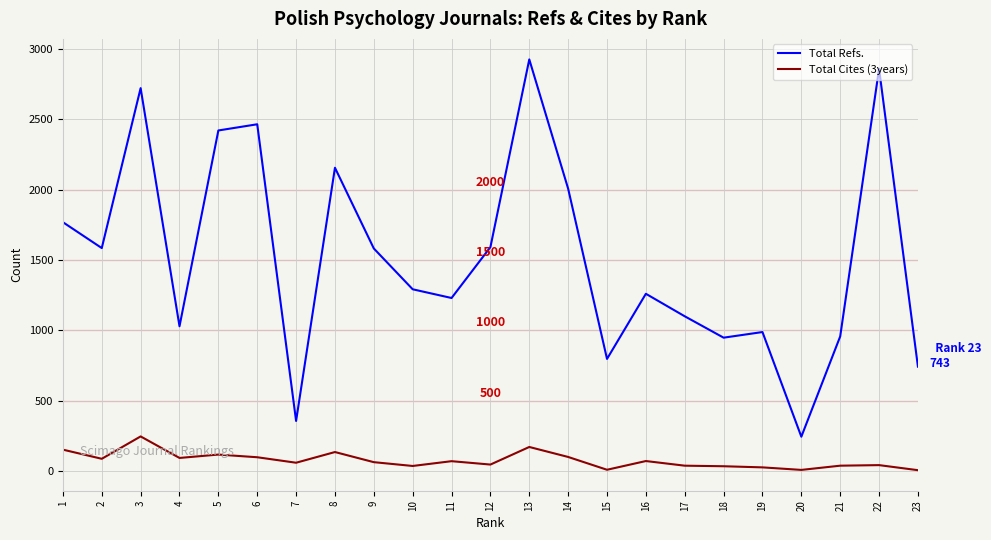

True or false: Total Cites (3years) and Total Refs. intersect in this chart.

False